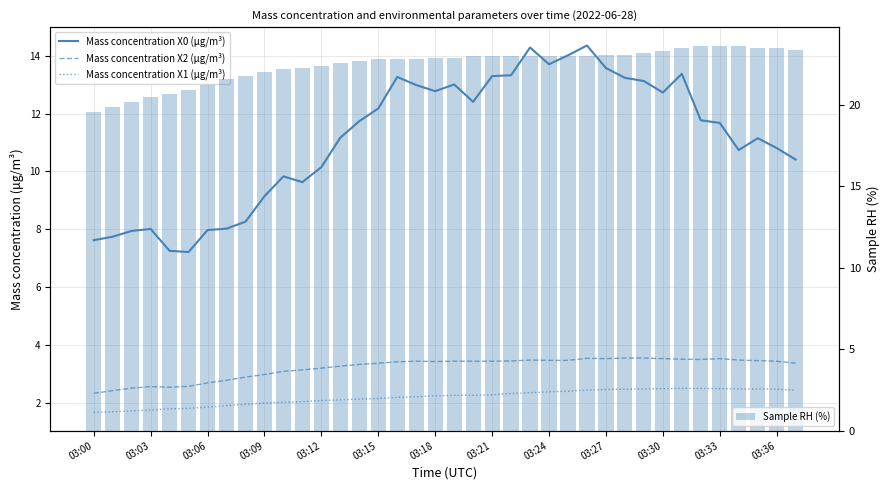

What is the difference between the second highest and minimum values in the Sample RH (%) series?

4.0